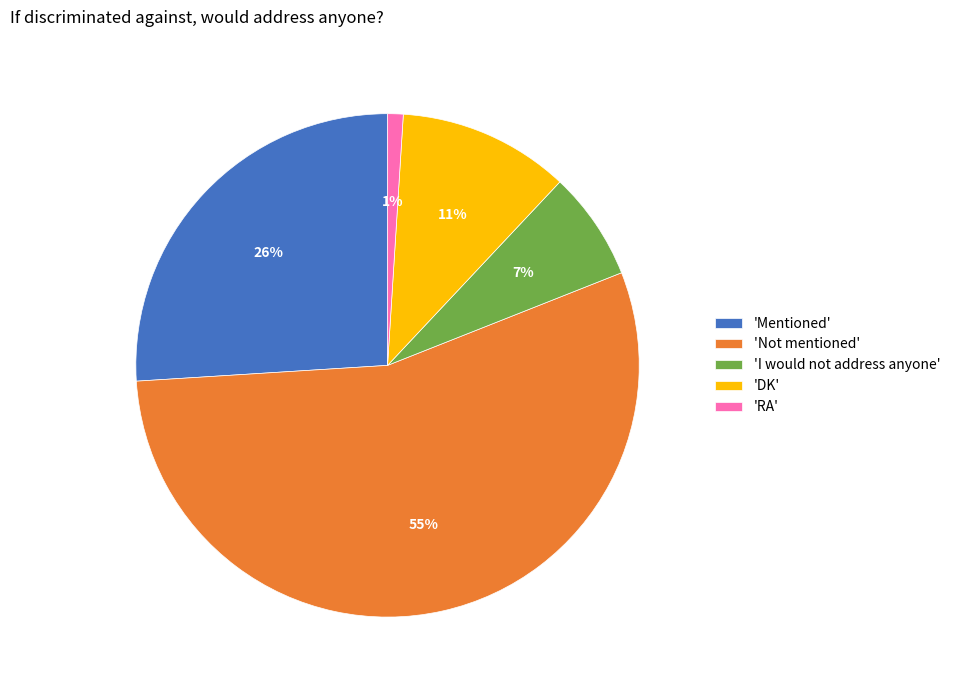

Is the sum of 'Not mentioned' and 'DK' greater than half?

Yes